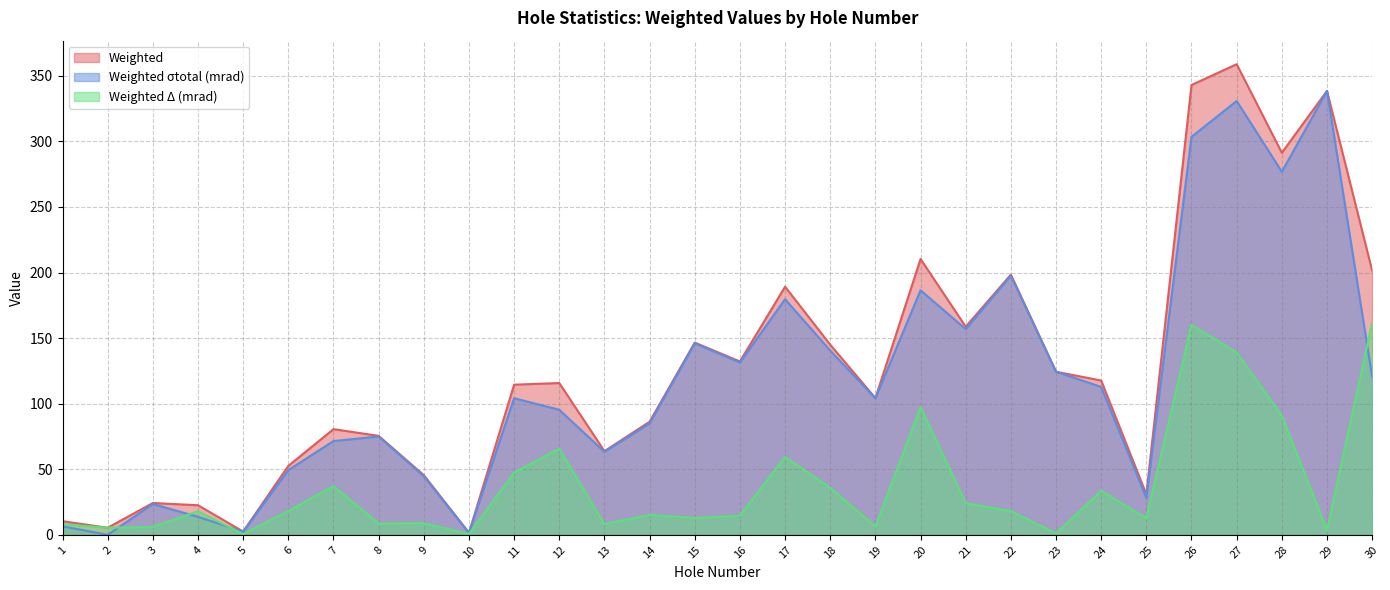

At which label does Weighted reach its minimum?

10